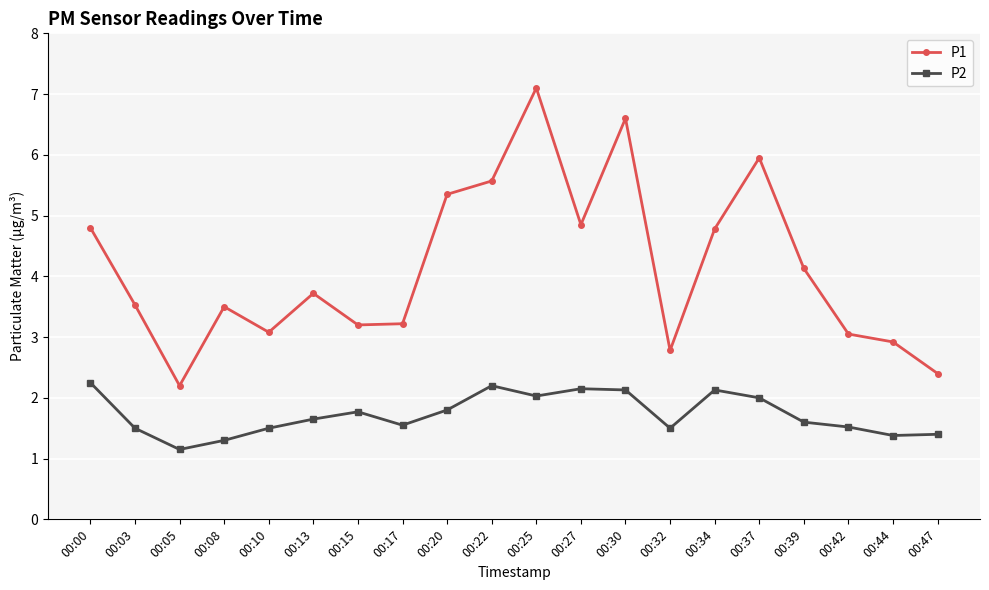

The P2 series shows 1.6 at 00:13. True or false?

True